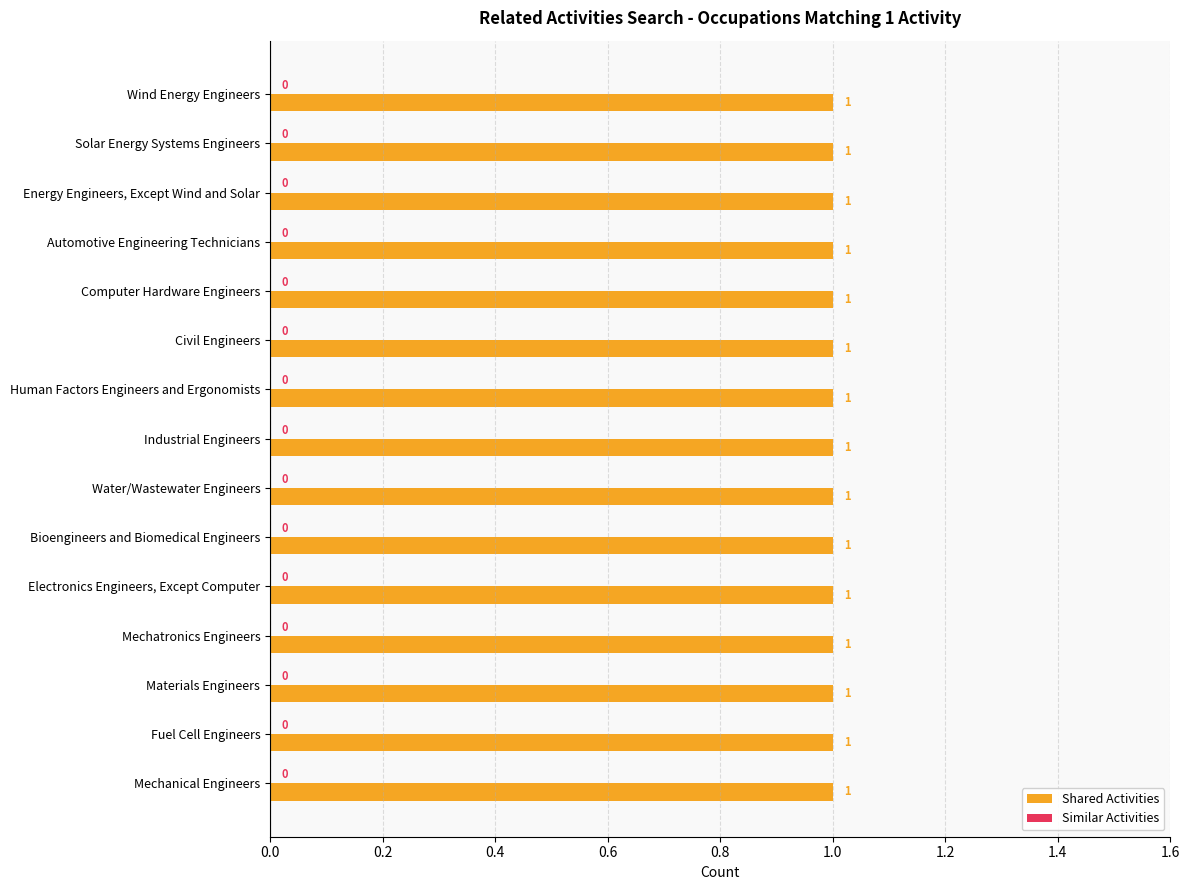

Is it true that Shared Activities equals 0 at Materials Engineers?

False